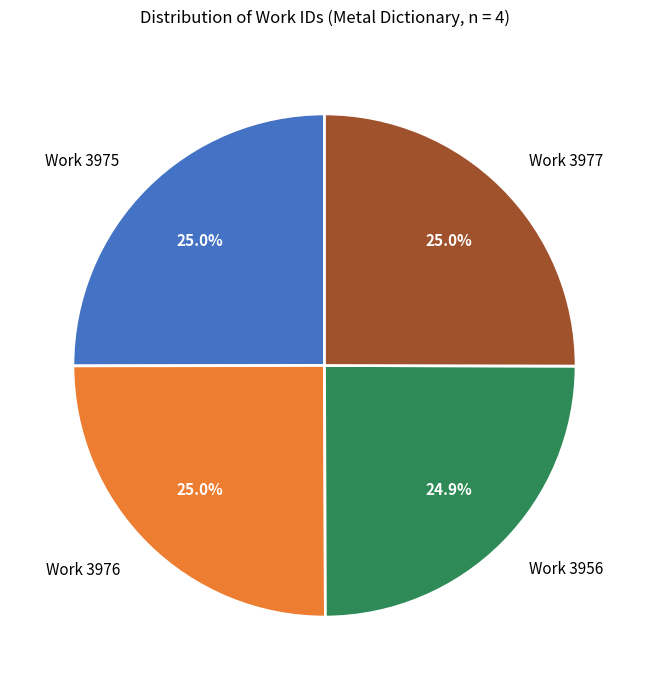

What is the ratio of the value at Work 3975 to the value at Work 3956?

1.0